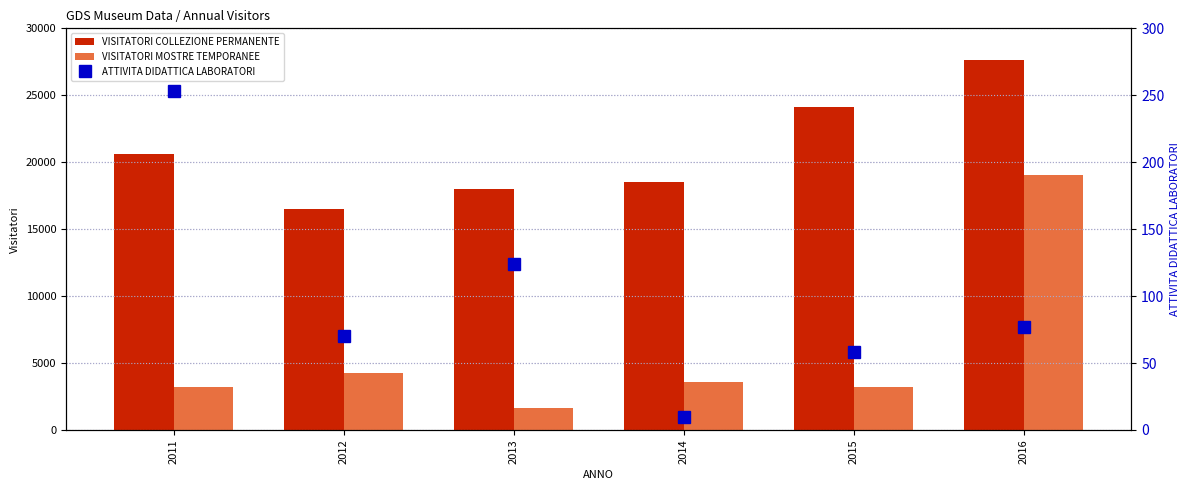

Reading right to left, extract all data points from this chart.

VISITATORI COLLEZIONE PERMANENTE: 27652	24135	18541	18009	16517	20616
VISITATORI MOSTRE TEMPORANEE: 19021	3231	3586	1655	4253	3208
ATTIVITA DIDATTICA LABORATORI: 77	58	10	124	70	253